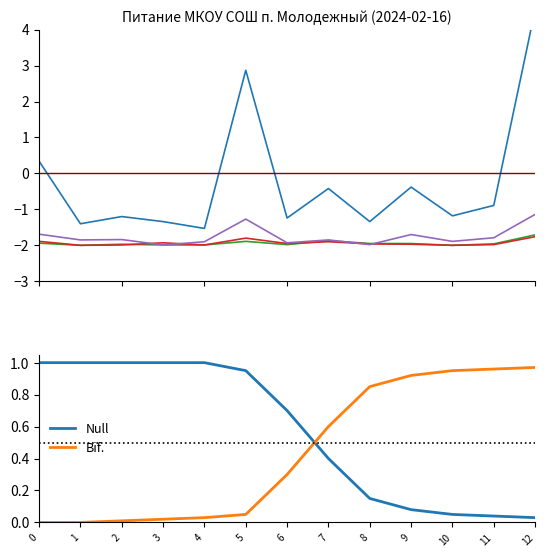

What is the total value across all series at 0?

-4.2